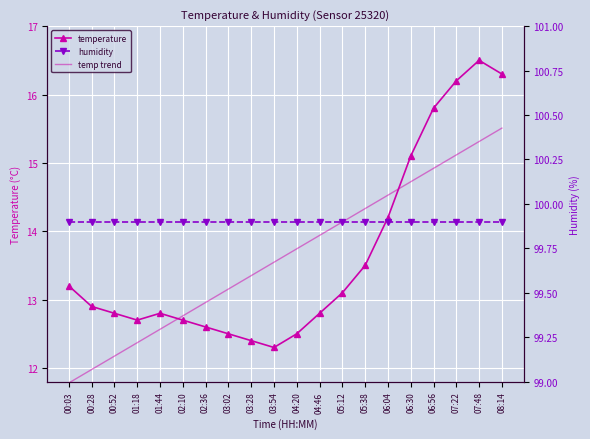

What position from the right is 02:36?

14